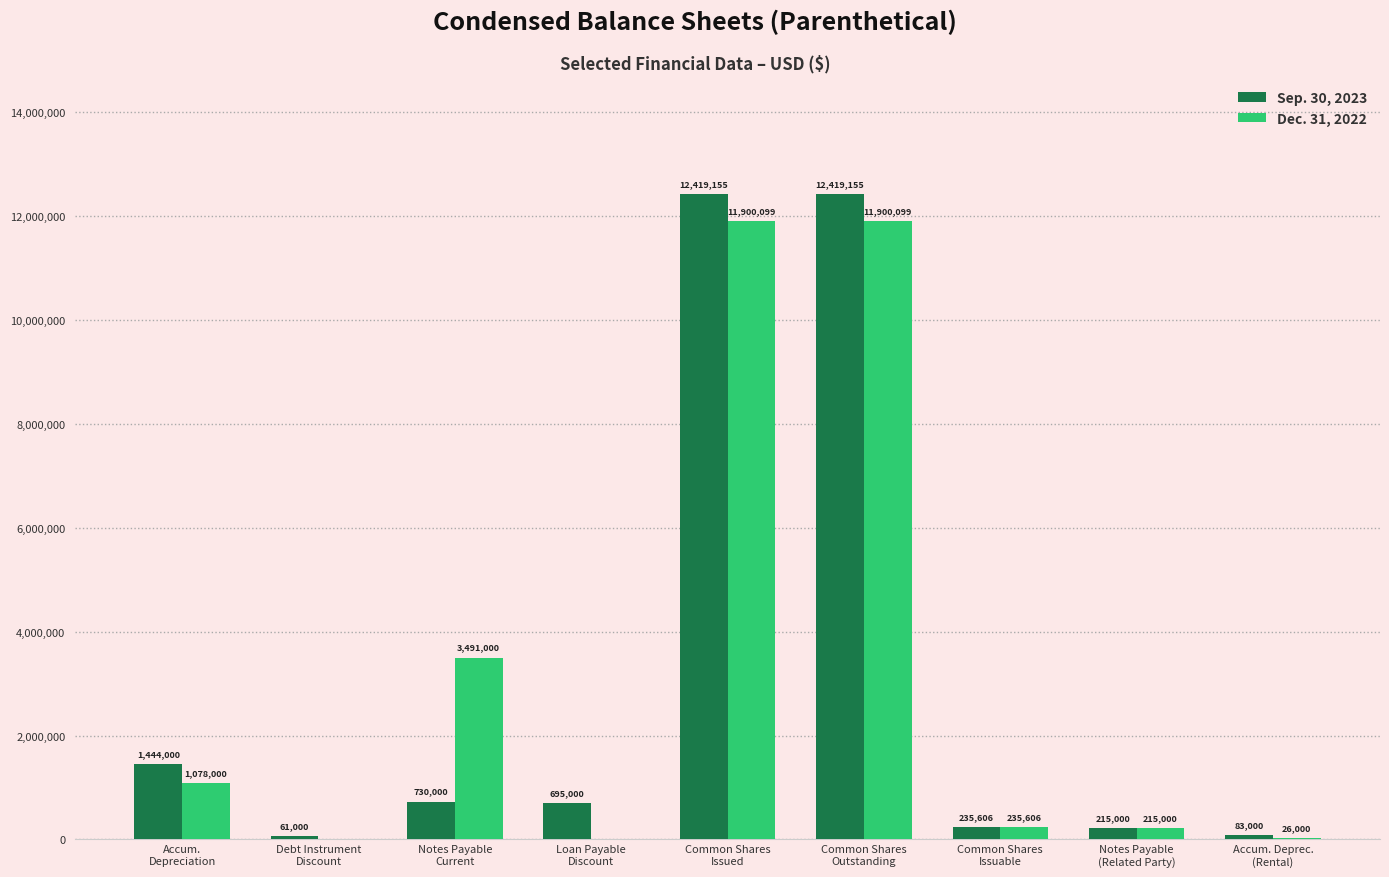

Which series has the largest total across all categories?

Dec. 31, 2022